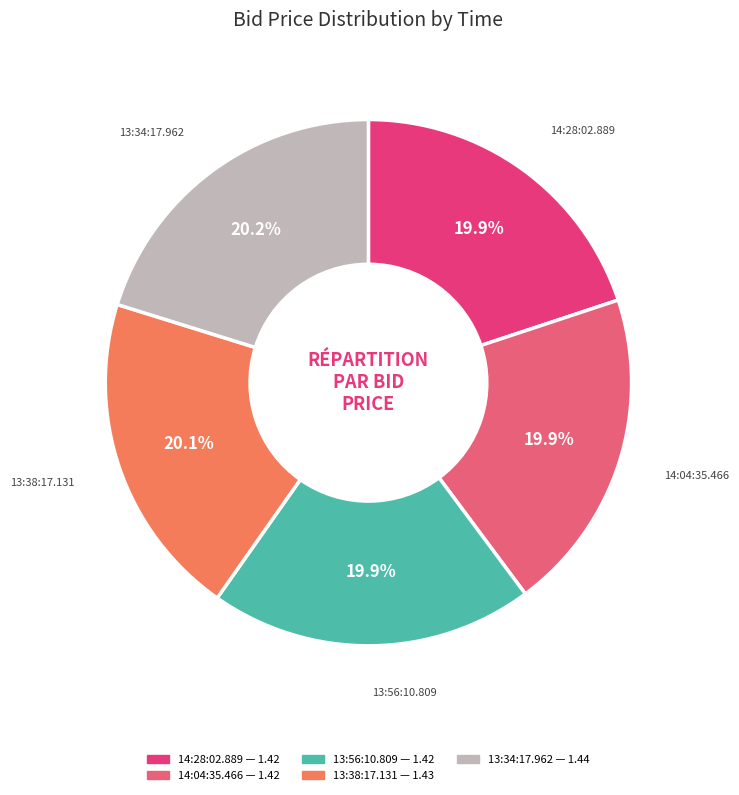

To the nearest percent, what is the combined percentage of 14:04:35.466 and 13:56:10.809?

40%